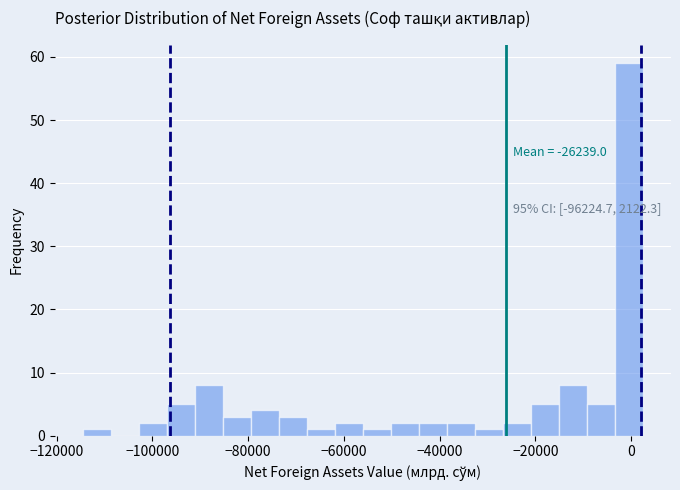

Around what value on the x-axis is the tallest bar? Give the approximate position of its centre, as read against the axis.

0